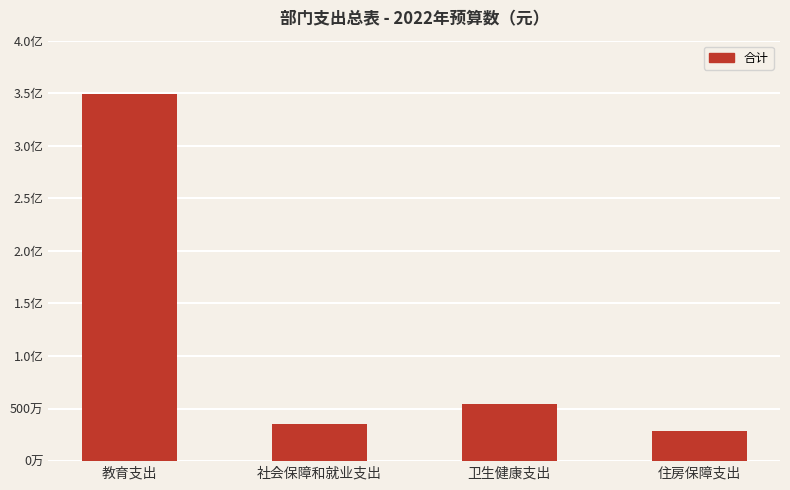

What is the value of the 2nd bar from the left?

3565897.0